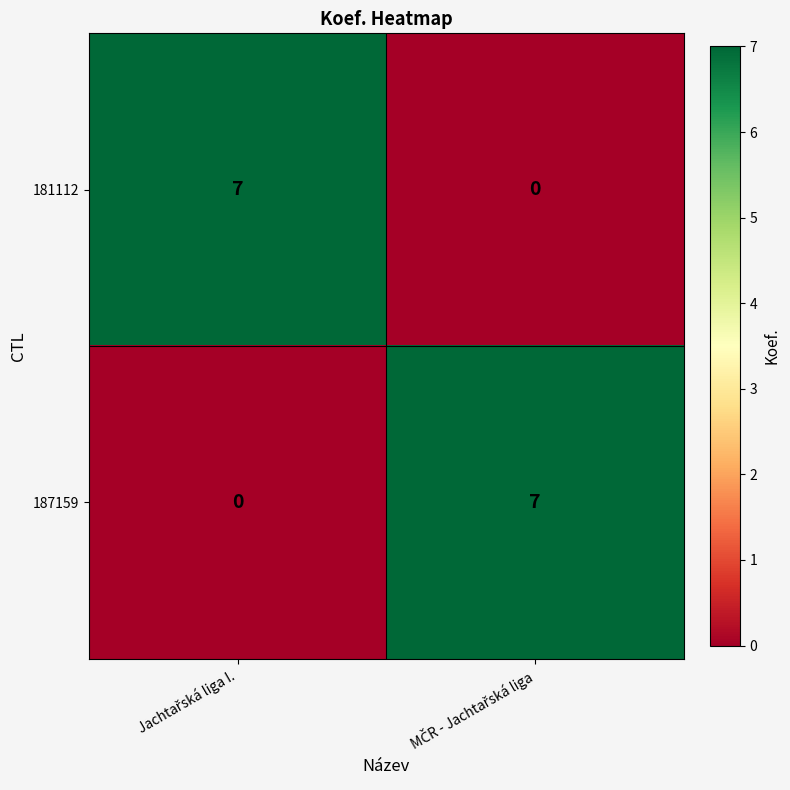

At how many categories does at least one series exceed 4?

2